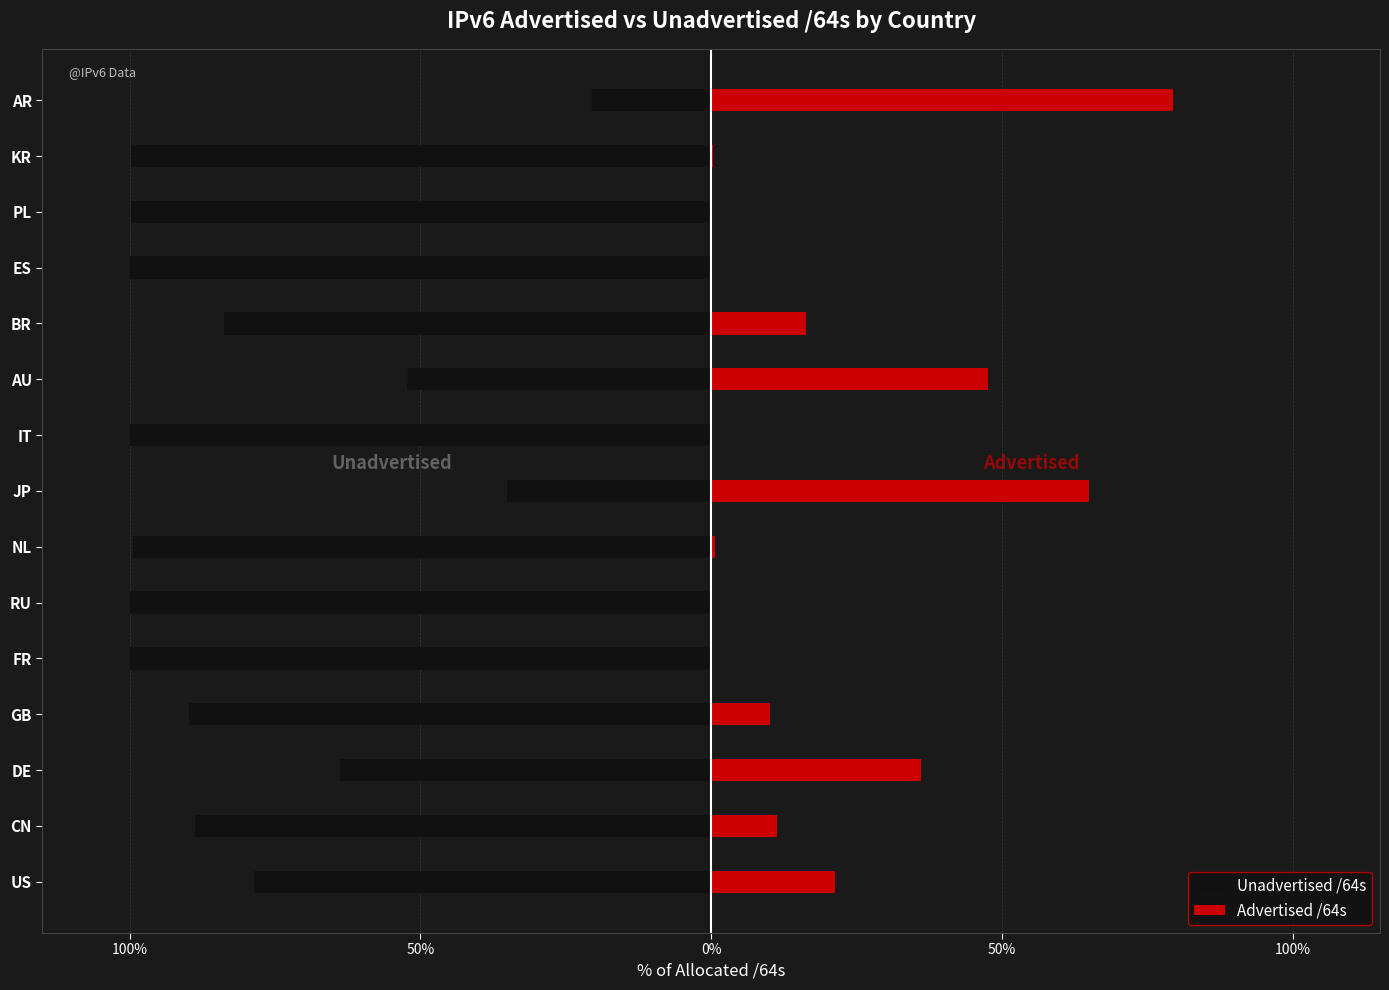

Rank the series by their average value, from lowest to highest.

Unadvertised /64s, Advertised /64s